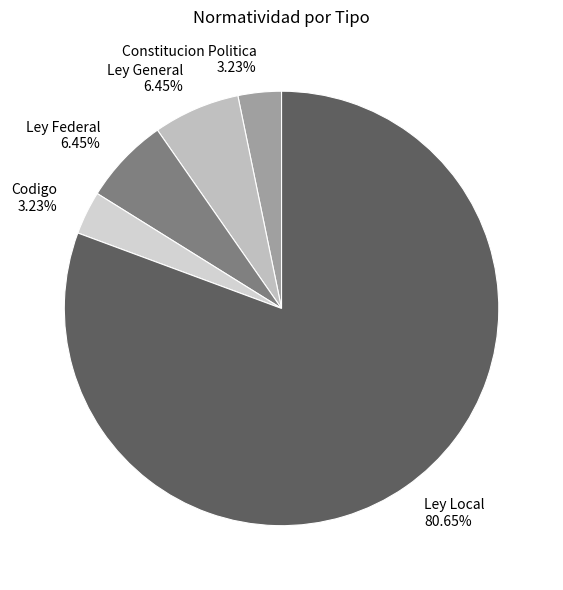

Is the sum of Codigo and Ley Local greater than half?

Yes